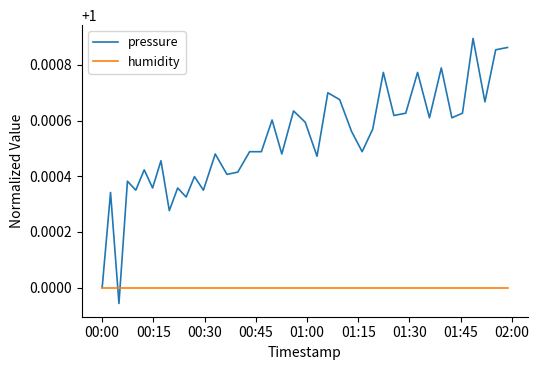

Which series has the largest total across all categories?

pressure